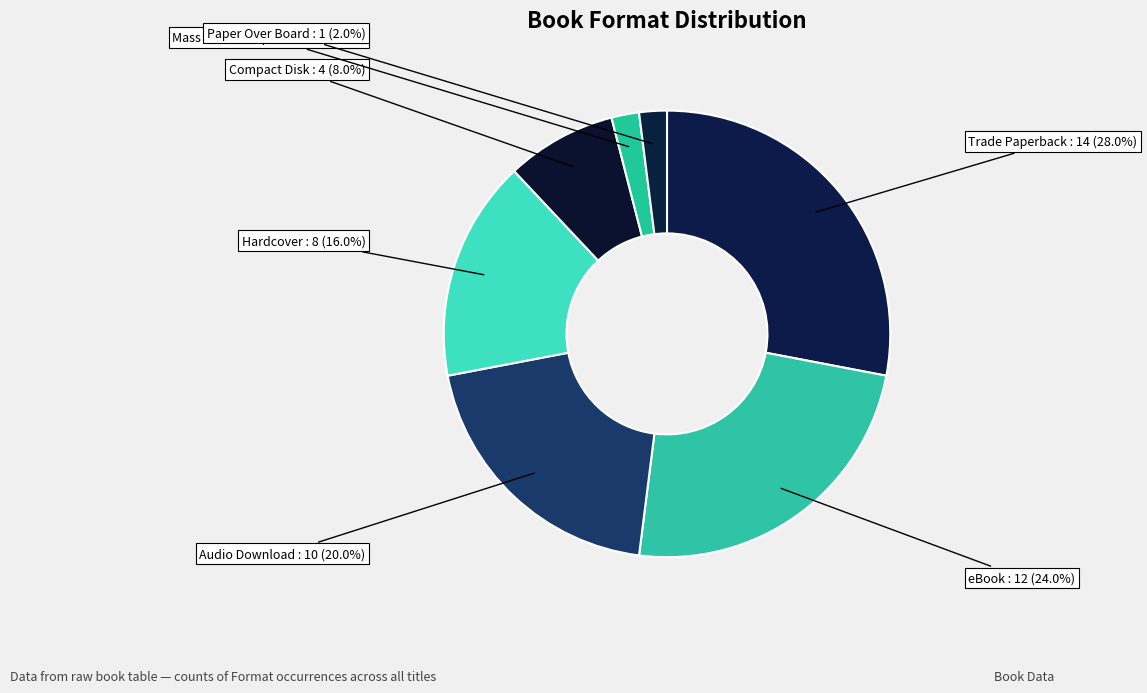

Which category has the smallest portion of the pie?

Mass Market Paperback